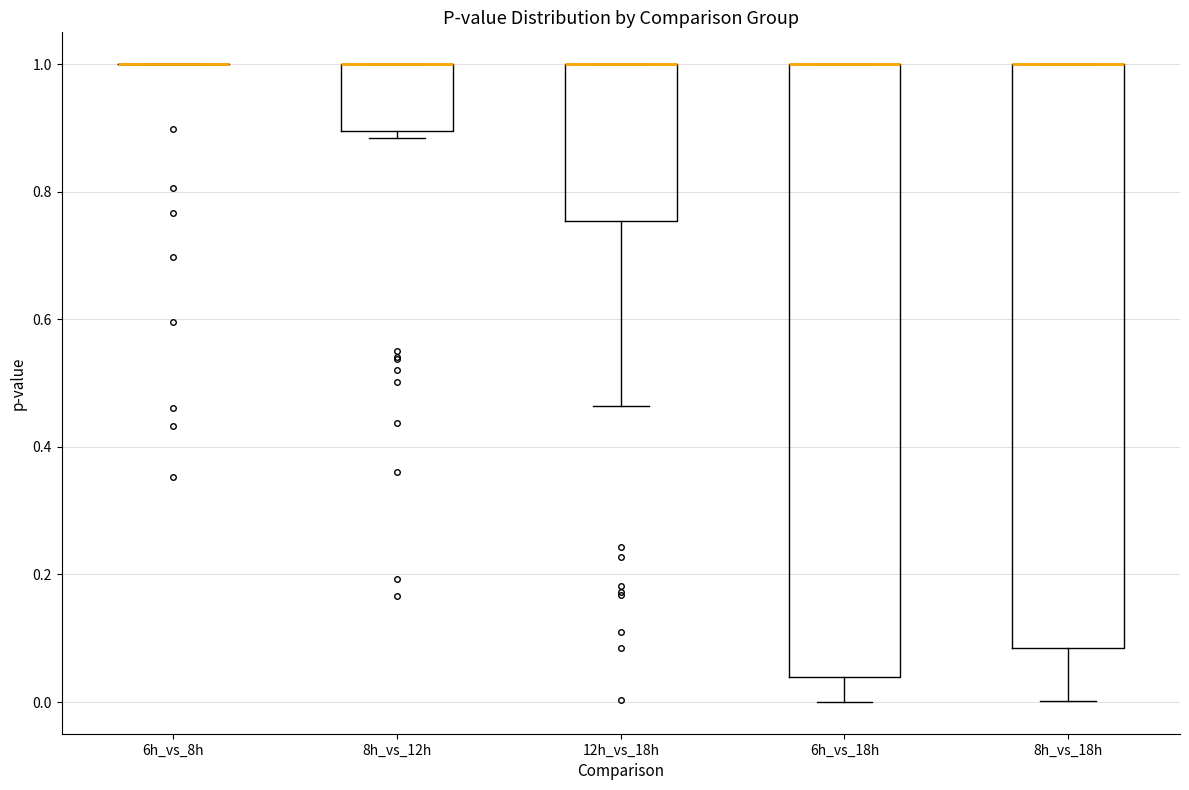

Reading left to right, read every box against the y-axis: the position of its median line, the range the box covers, and the ends of its whiskers. The values are not printed on the chart, so give them approximately, as read against the axis.

6h_vs_8h: box collapsed to a line at 1.00, whiskers 1.00 to 1.00
8h_vs_12h: median 1.00 (drawn on the box's upper edge), box 0.90 to 1.00, whiskers 0.88 to 1.00
12h_vs_18h: median 1.00 (drawn on the box's upper edge), box 0.76 to 1.00, whiskers 0.46 to 1.00
6h_vs_18h: median 1.00 (drawn on the box's upper edge), box 0.04 to 1.00, whiskers 0.00 to 1.00
8h_vs_18h: median 1.00 (drawn on the box's upper edge), box 0.08 to 1.00, whiskers 0.00 to 1.00